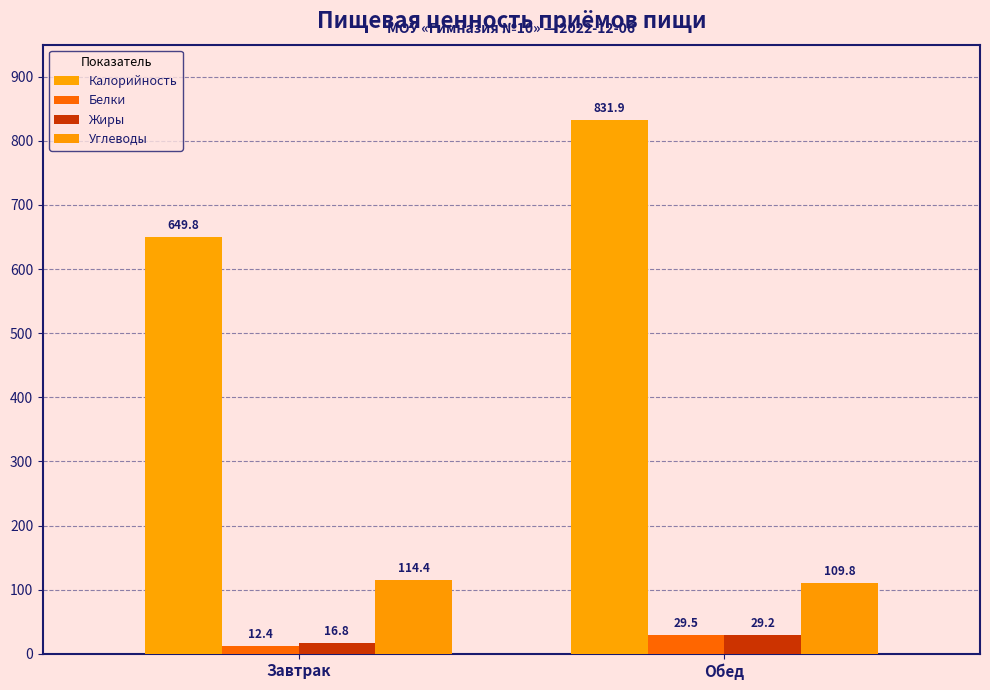

What is the total value across all series at Завтрак?

793.4